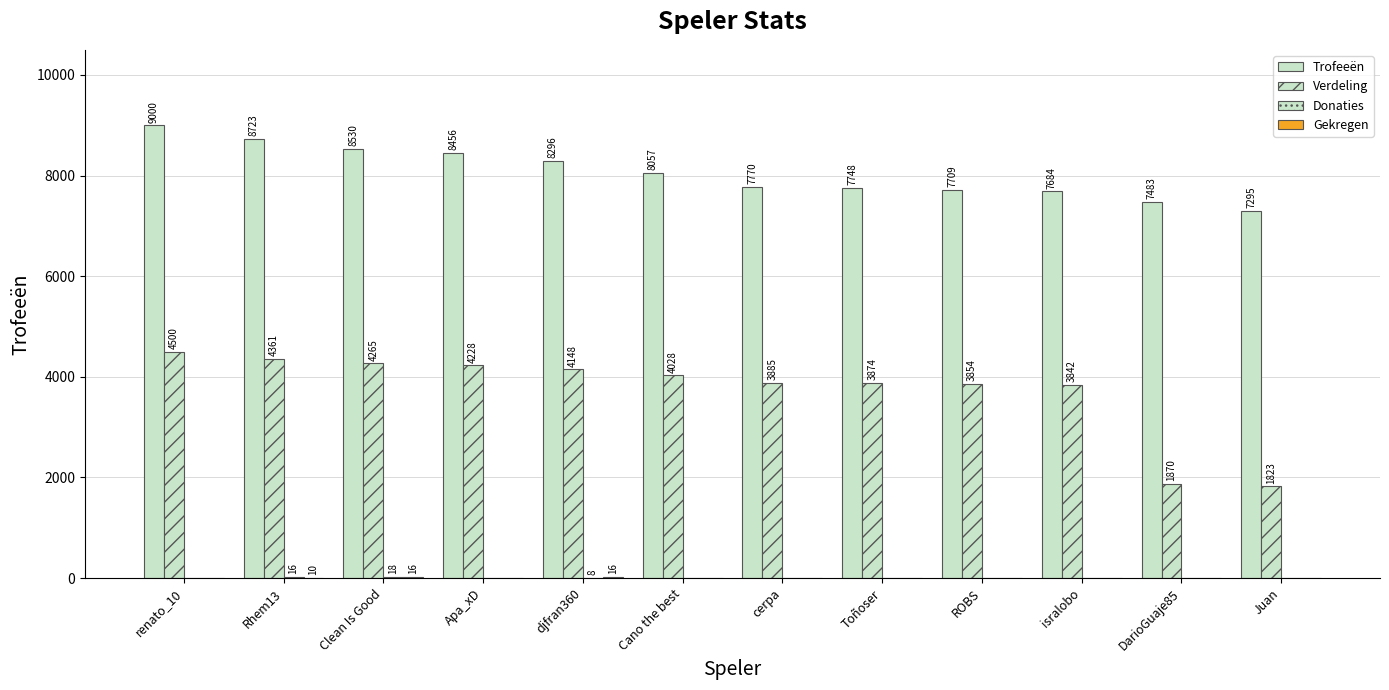

Where is Verdeling nearest to the value 3161?

isralobo